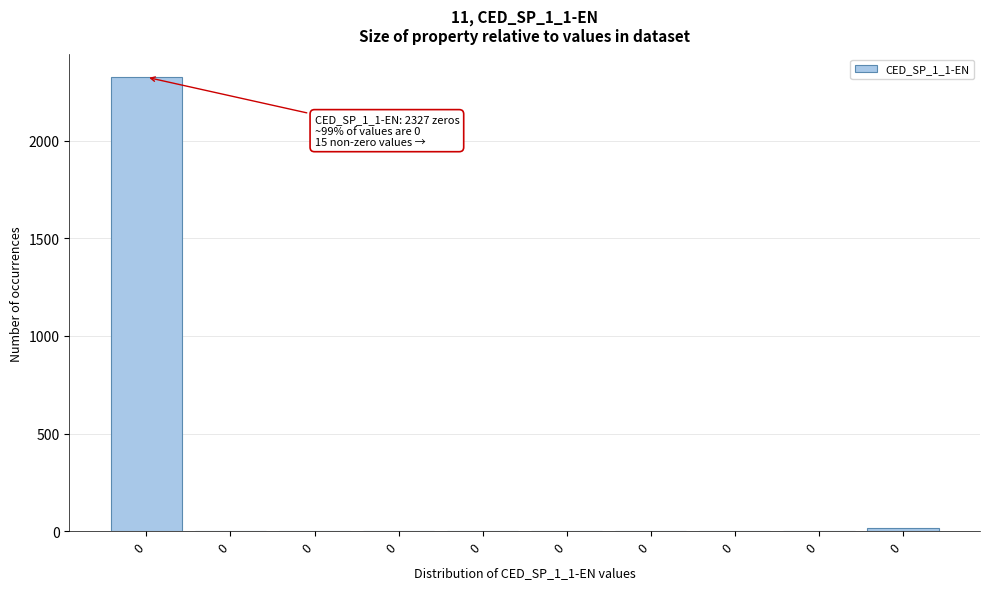

Are the bars horizontal?

No